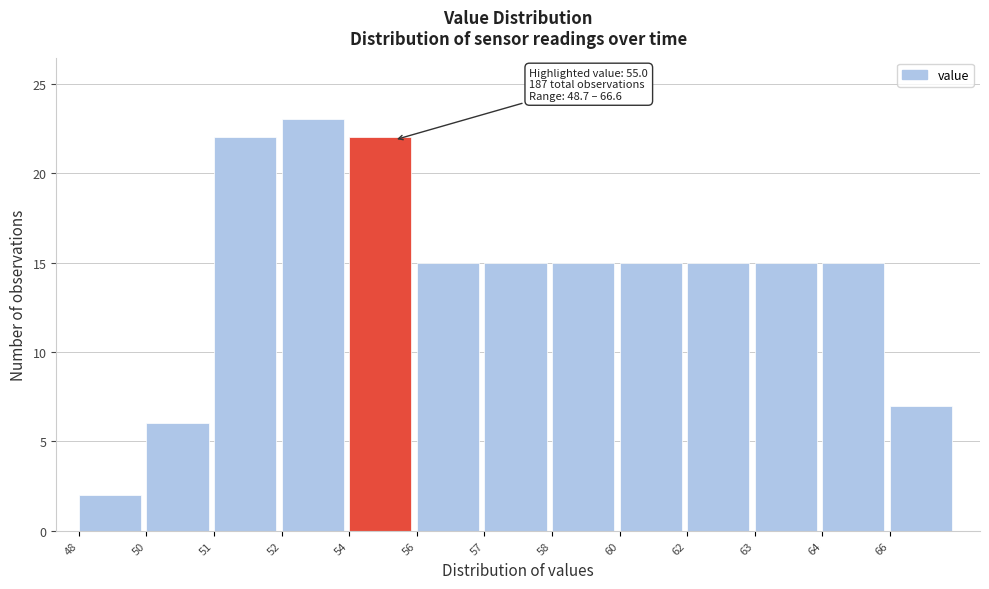

Reading left to right, what are all the values shown in this chart?

2	6	22	23	22	15	15	15	15	15	15	15	7